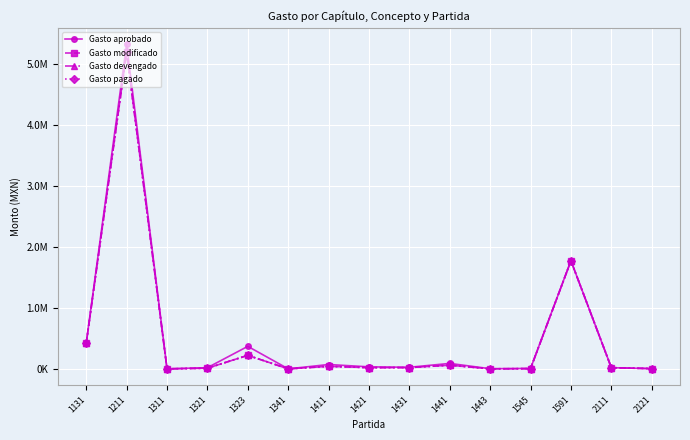

Where is the first local maximum for Gasto aprobado?

1211